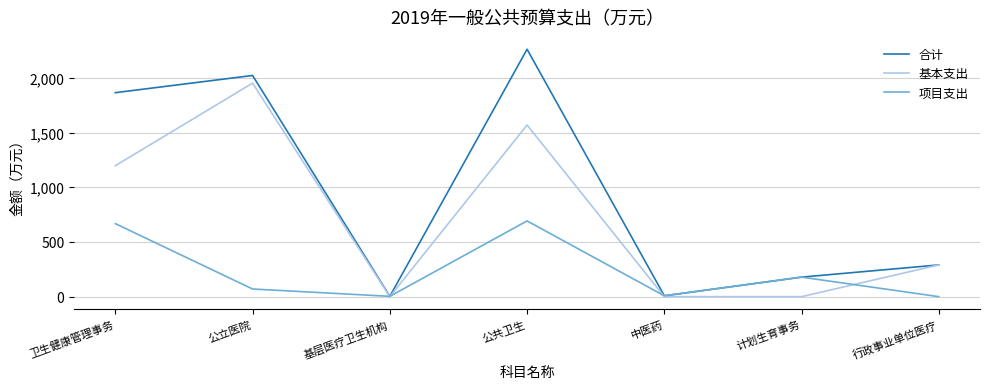

How many interior local peaks does the 项目支出 series have?

2